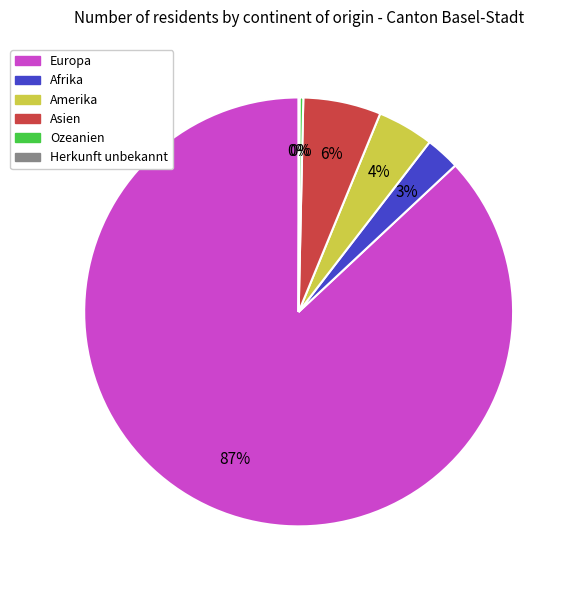

What is the largest slice in the pie chart?

Europa